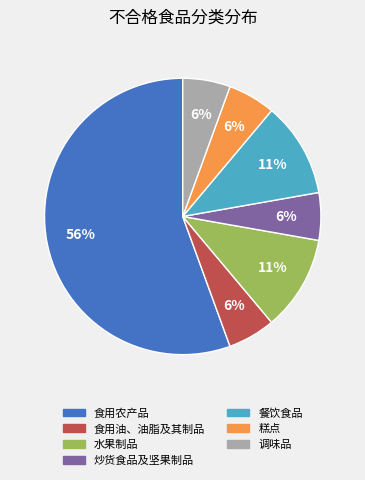

How many segments does this pie chart have?

7